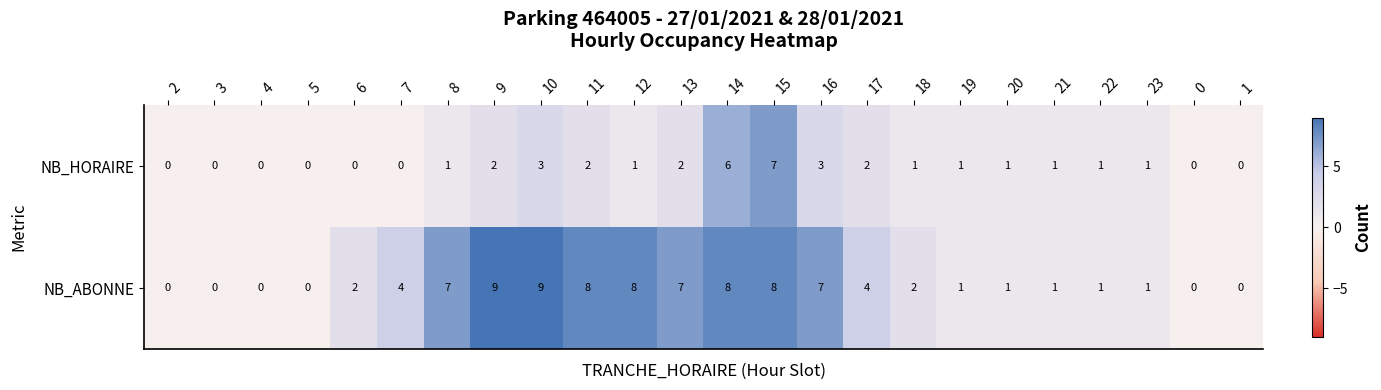

Rank the series at 12 from highest to lowest value.

NB_ABONNE, NB_HORAIRE